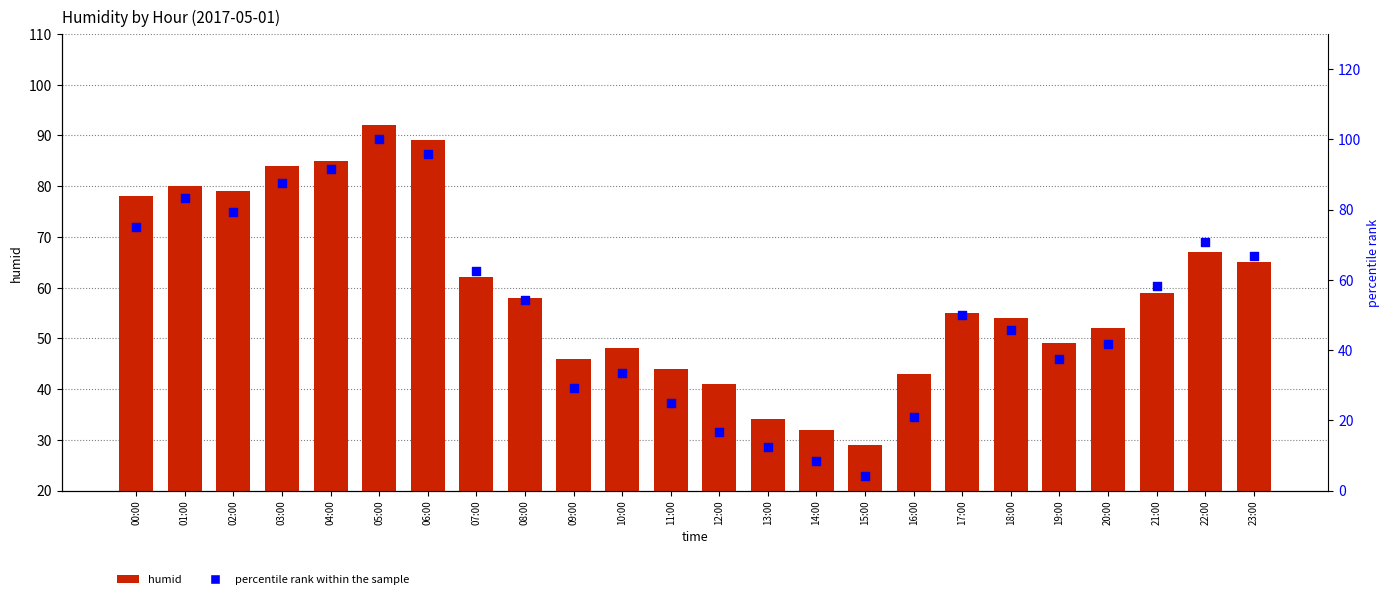

Which series has the largest Y range (max minus min)?

percentile rank within the sample